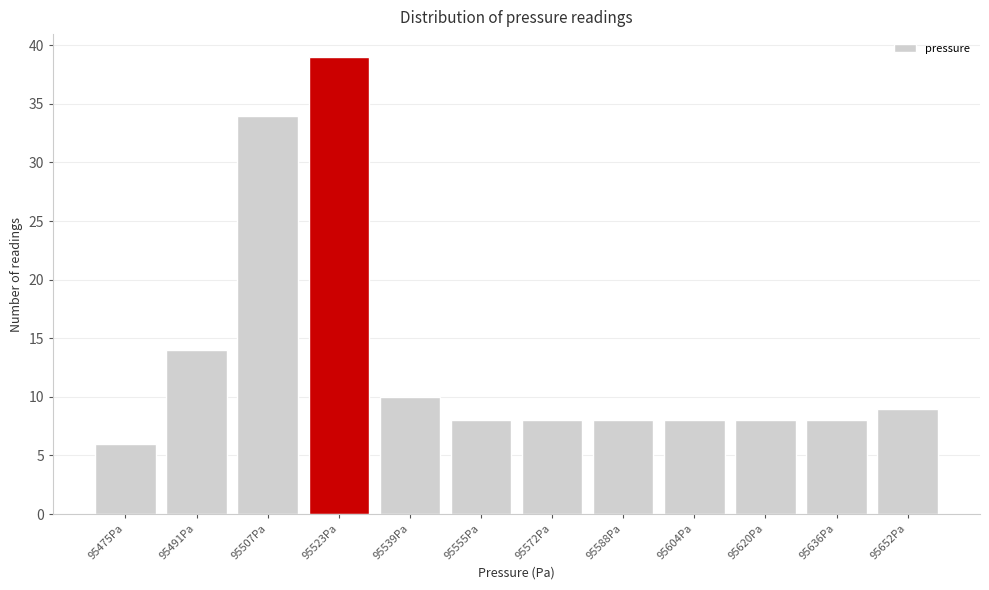

Reading right to left, what are all the values shown in this chart?

9	8	8	8	8	8	8	10	39	34	14	6